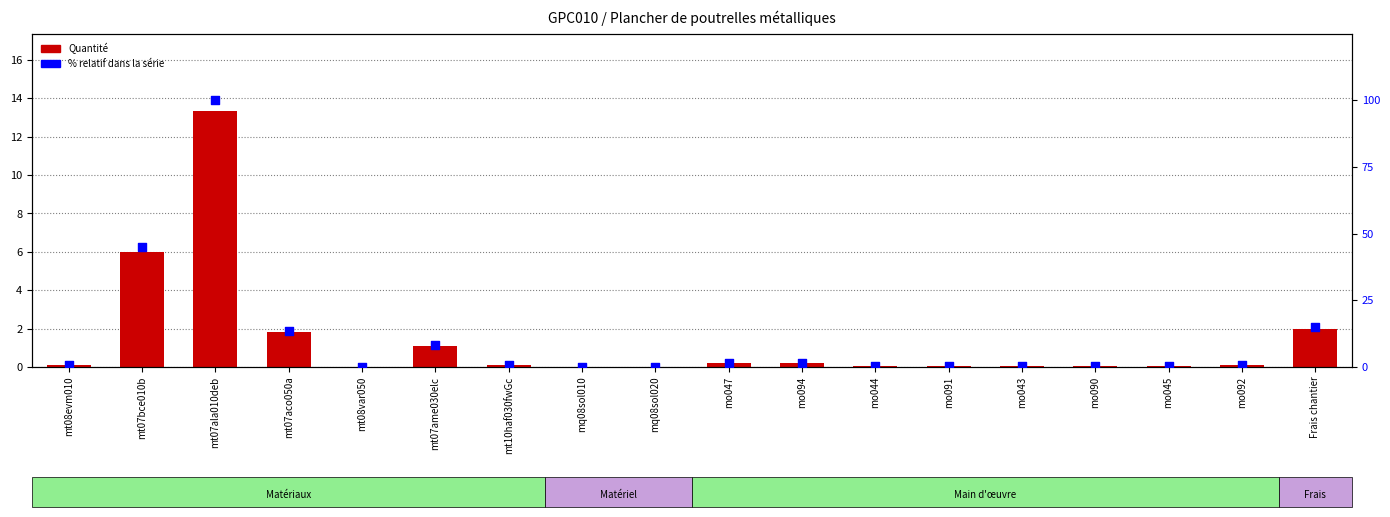

Which series has the widest spread of Y values?

% relatif dans la série